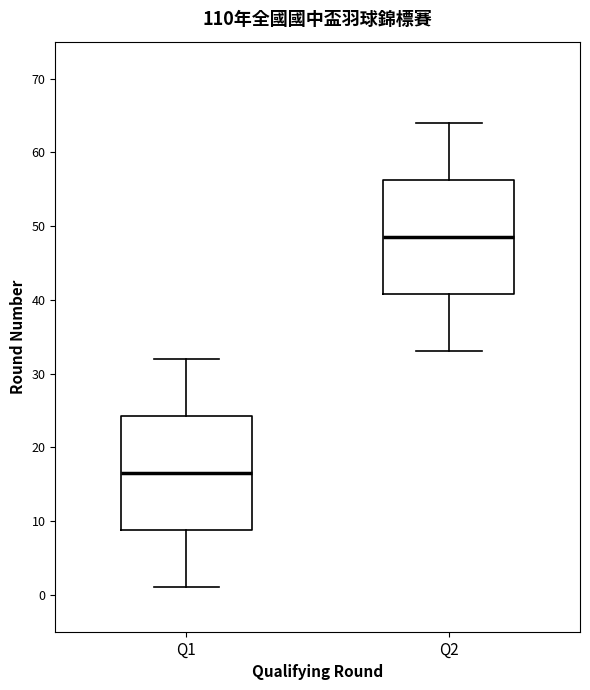

Where does the median line of the box for Q2 sit on the y-axis? The values are not printed on the chart, so give them approximately, as read against the axis.

49